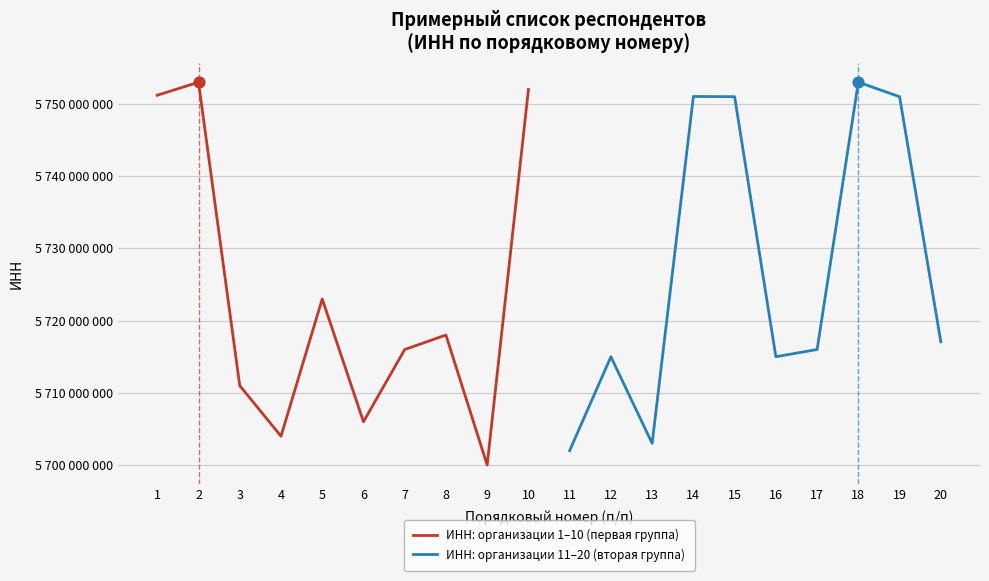

What are all the series names shown in the legend?

ИНН: организации 1–10 (первая группа), ИНН: организации 11–20 (вторая группа)